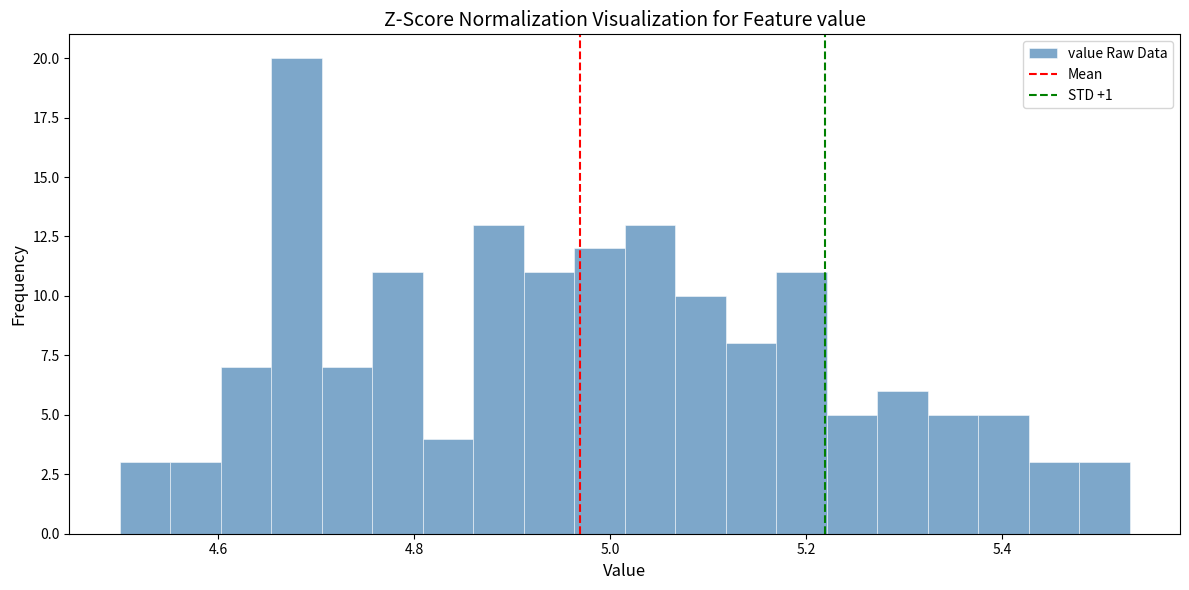

Read against the x-axis, roughly where is the centre of the tallest bar?

4.68